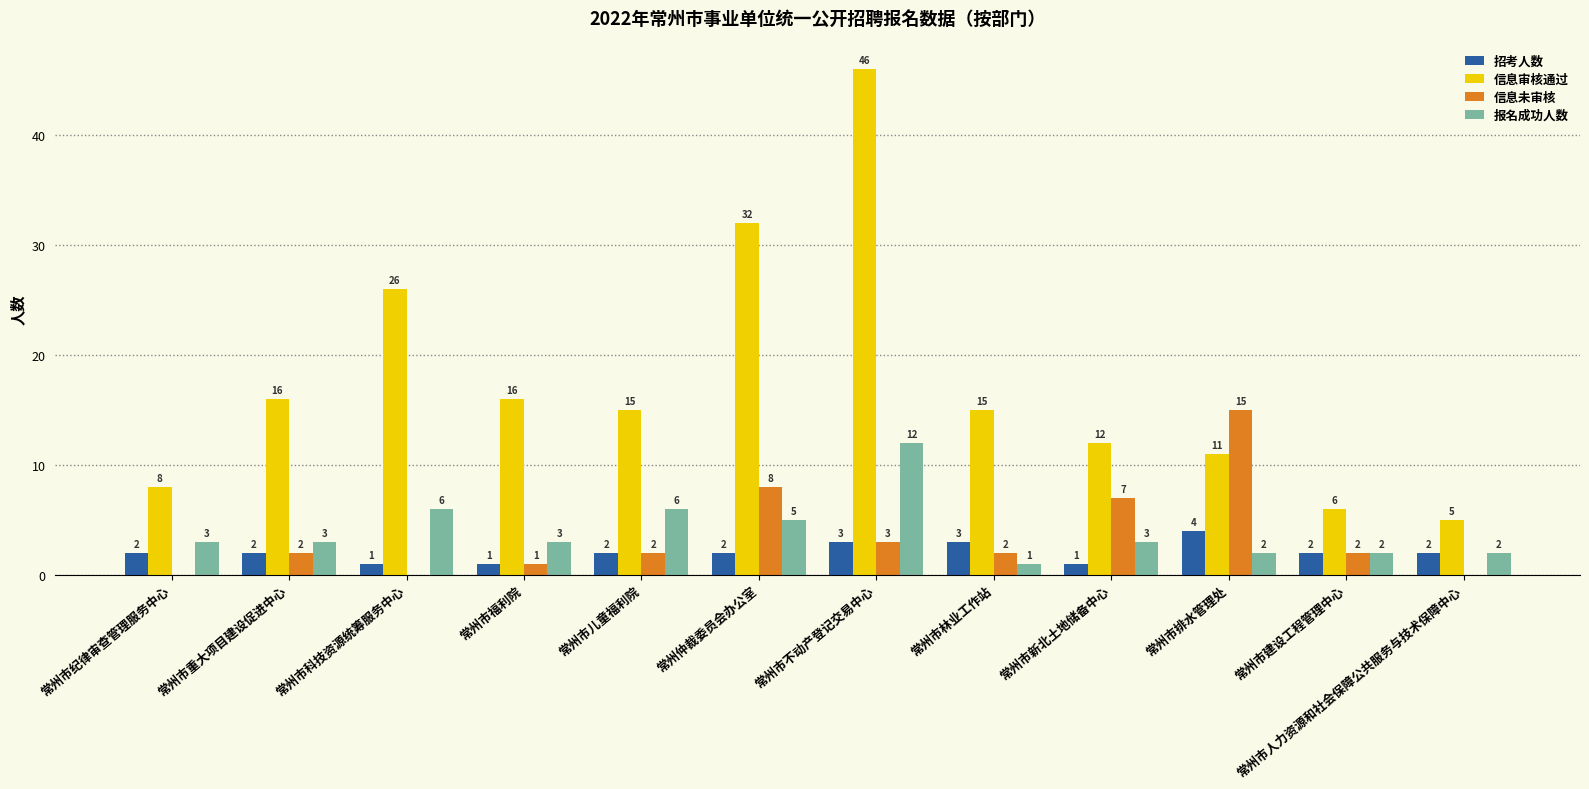

Reading right to left, what are all the values shown in this chart?

招考人数: 常州市人力资源和社会保障公共服务与技术保障中心=2	常州市建设工程管理中心=2	常州市排水管理处=4	常州市新北土地储备中心=1	常州市林业工作站=3	常州市不动产登记交易中心=3	常州仲裁委员会办公室=2	常州市儿童福利院=2	常州市福利院=1	常州市科技资源统筹服务中心=1	常州市重大项目建设促进中心=2	常州市纪律审查管理服务中心=2
信息审核通过: 常州市人力资源和社会保障公共服务与技术保障中心=5	常州市建设工程管理中心=6	常州市排水管理处=11	常州市新北土地储备中心=12	常州市林业工作站=15	常州市不动产登记交易中心=46	常州仲裁委员会办公室=32	常州市儿童福利院=15	常州市福利院=16	常州市科技资源统筹服务中心=26	常州市重大项目建设促进中心=16	常州市纪律审查管理服务中心=8
信息未审核: 常州市人力资源和社会保障公共服务与技术保障中心=0	常州市建设工程管理中心=2	常州市排水管理处=15	常州市新北土地储备中心=7	常州市林业工作站=2	常州市不动产登记交易中心=3	常州仲裁委员会办公室=8	常州市儿童福利院=2	常州市福利院=1	常州市科技资源统筹服务中心=0	常州市重大项目建设促进中心=2	常州市纪律审查管理服务中心=0
报名成功人数: 常州市人力资源和社会保障公共服务与技术保障中心=2	常州市建设工程管理中心=2	常州市排水管理处=2	常州市新北土地储备中心=3	常州市林业工作站=1	常州市不动产登记交易中心=12	常州仲裁委员会办公室=5	常州市儿童福利院=6	常州市福利院=3	常州市科技资源统筹服务中心=6	常州市重大项目建设促进中心=3	常州市纪律审查管理服务中心=3